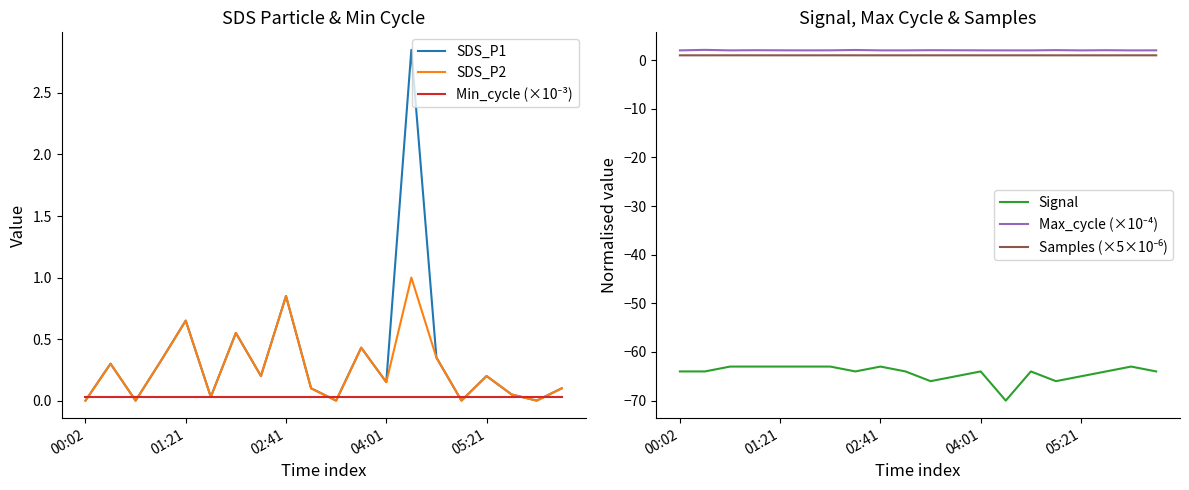

The Samples (×5×10⁻⁶) series shows 1.0 at 14. True or false?

True